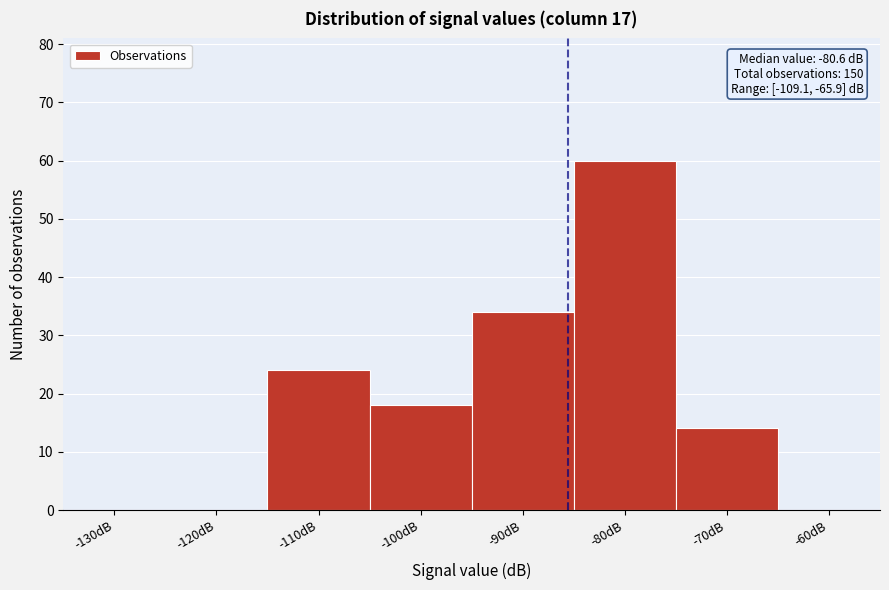

Reading right to left, extract all data points from this chart.

-60dB=0	-70dB=14	-80dB=60	-90dB=34	-100dB=18	-110dB=24	-120dB=0	-130dB=0